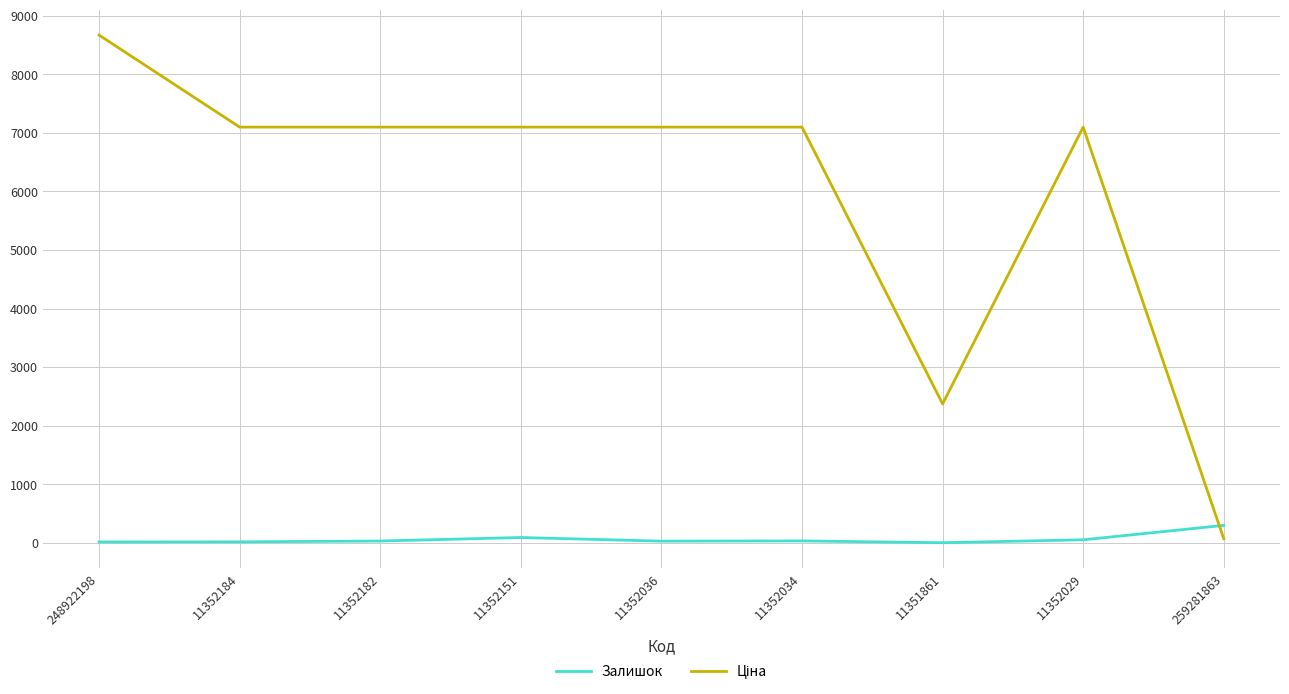

What is the maximum value shown in the chart?

8669.7